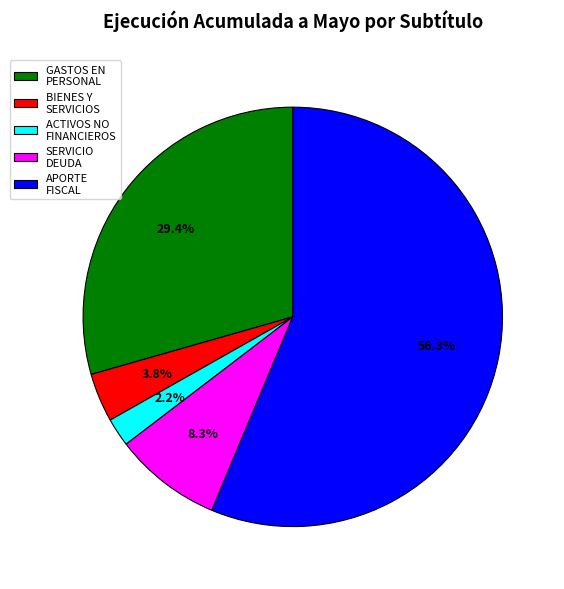

Rank the categories by value from lowest to highest.

ACTIVOS NO FINANCIEROS, BIENES Y SERVICIOS, SERVICIO DEUDA, GASTOS EN PERSONAL, APORTE FISCAL